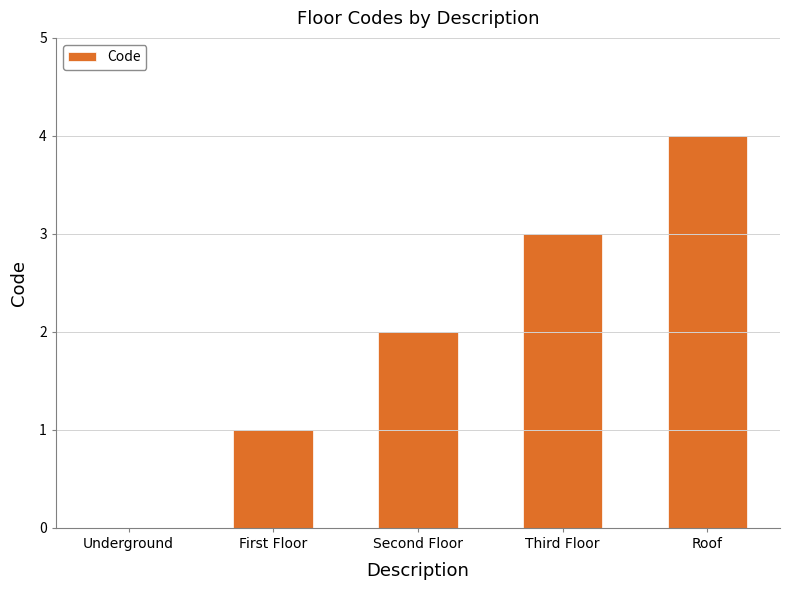

Between Third Floor and Roof, which is larger?

Roof